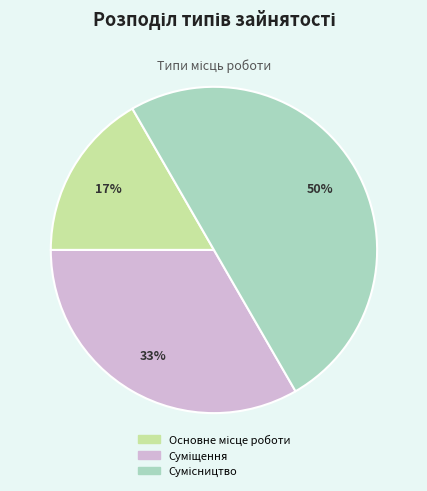

Count the number of slices in the pie.

3